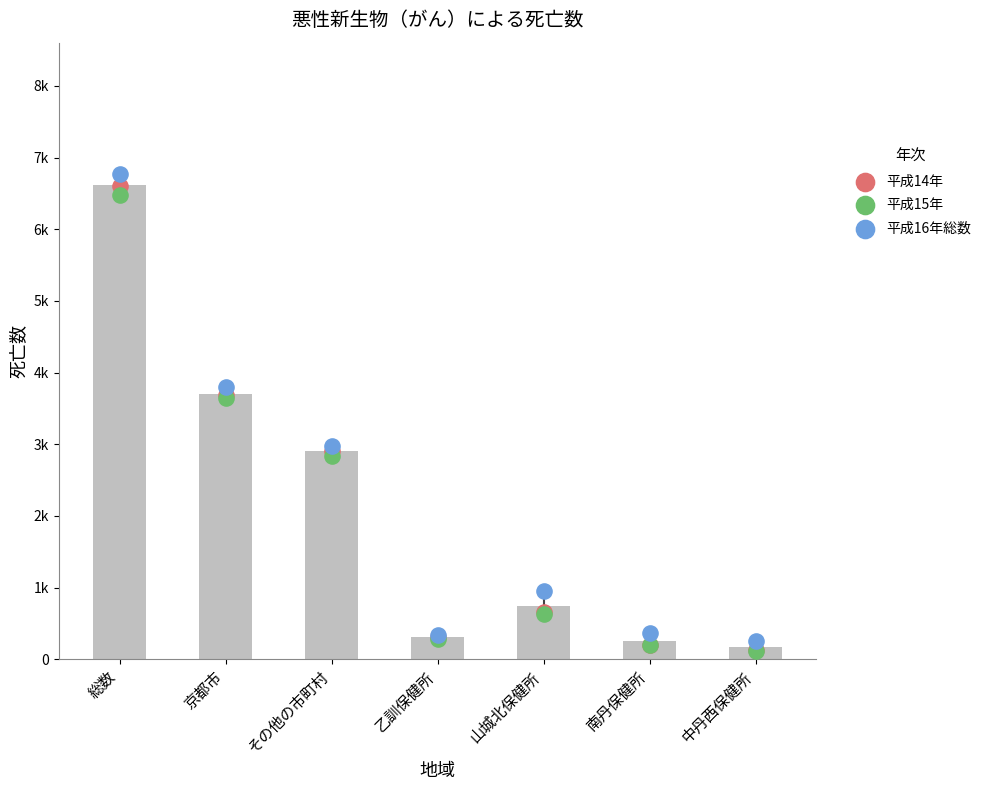

Which series reaches the maximum Y coordinate?

平成16年総数